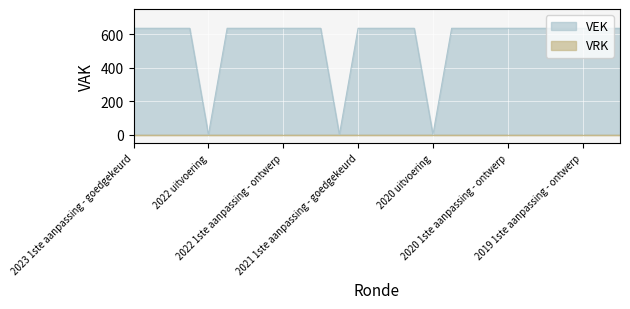

What is the difference between the second highest and second lowest values?

635